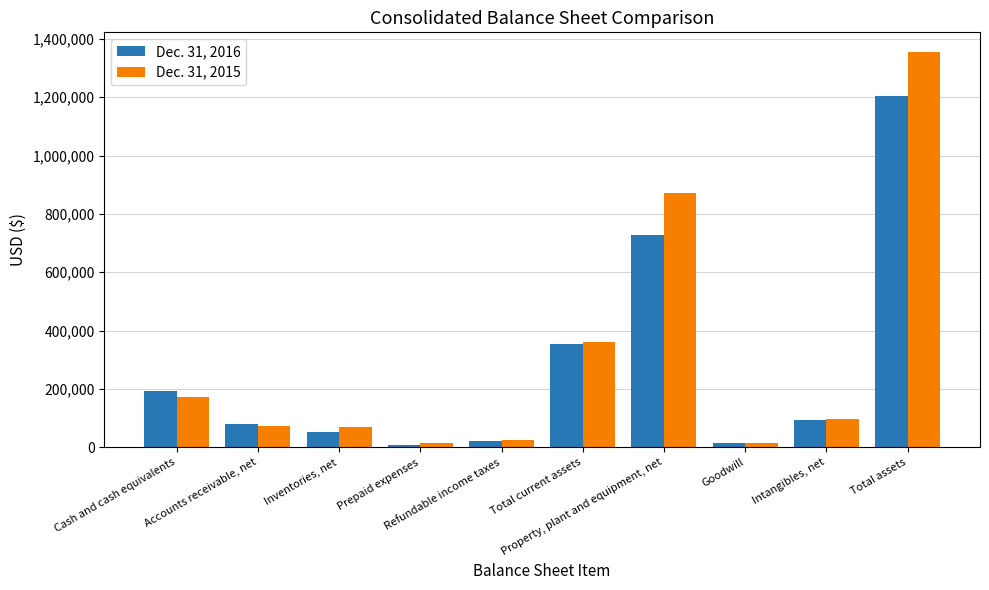

What is the difference between the highest and lowest values at Cash and cash equivalents?

22583